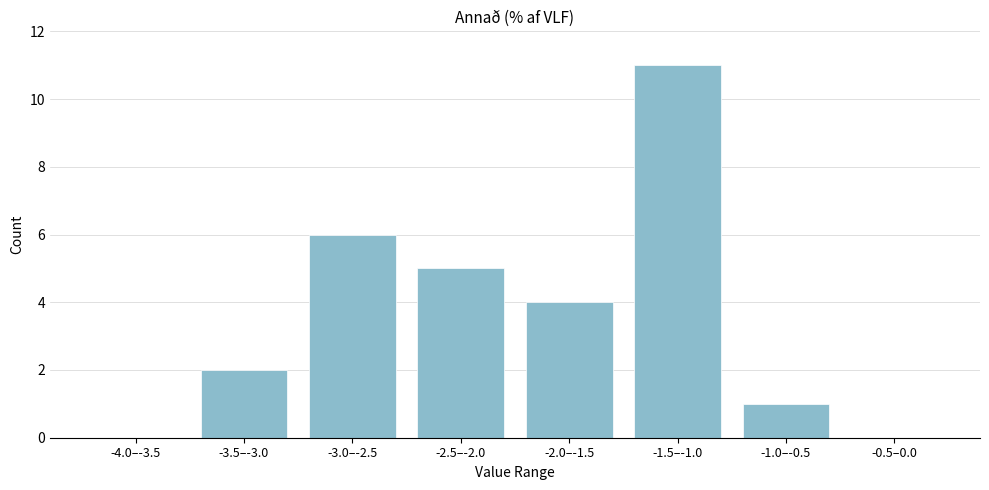

Reading left to right, transcribe all the data shown in this chart.

-4.0–-3.5=0	-3.5–-3.0=2	-3.0–-2.5=6	-2.5–-2.0=5	-2.0–-1.5=4	-1.5–-1.0=11	-1.0–-0.5=1	-0.5–0.0=0